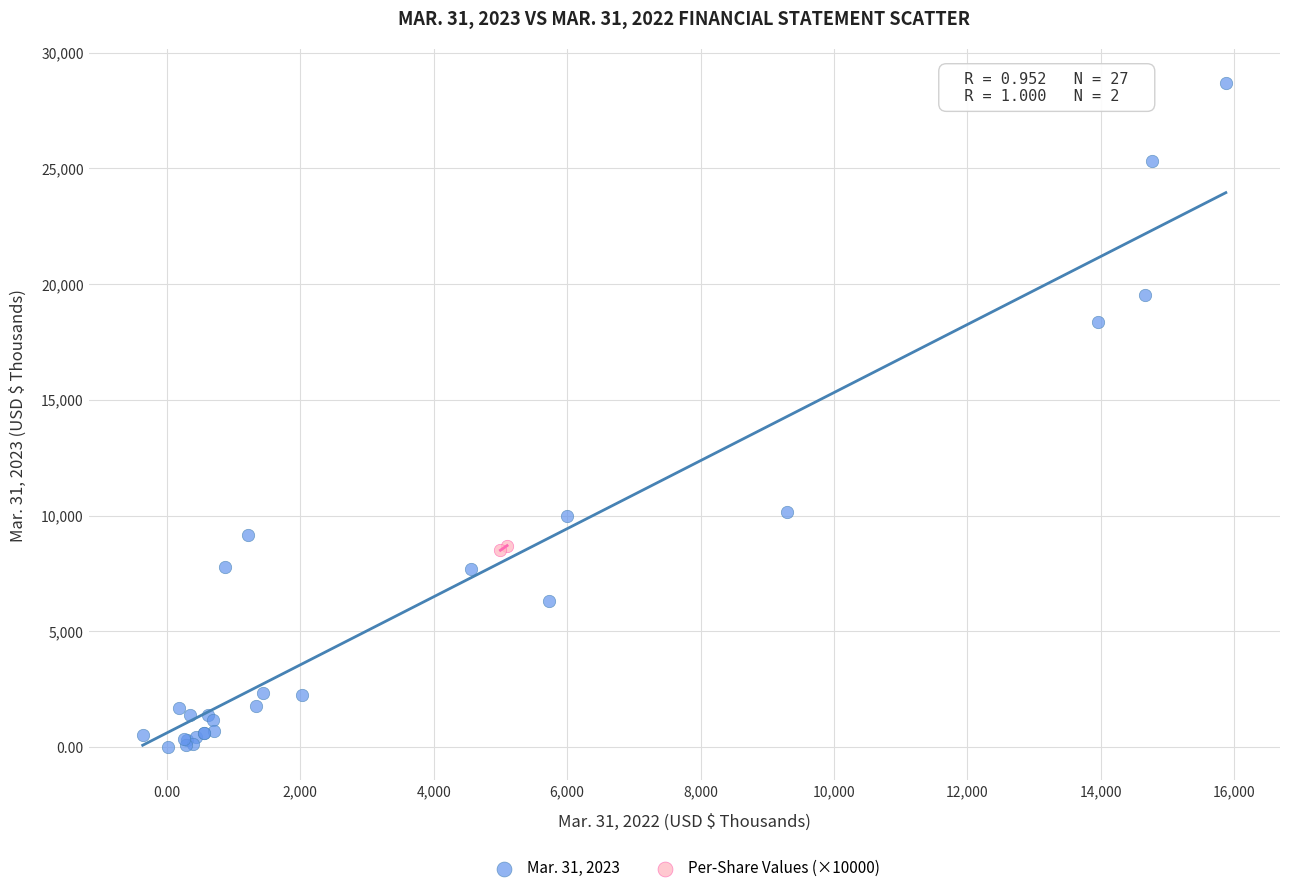

Which series contains the highest Y value?

Mar. 31, 2023